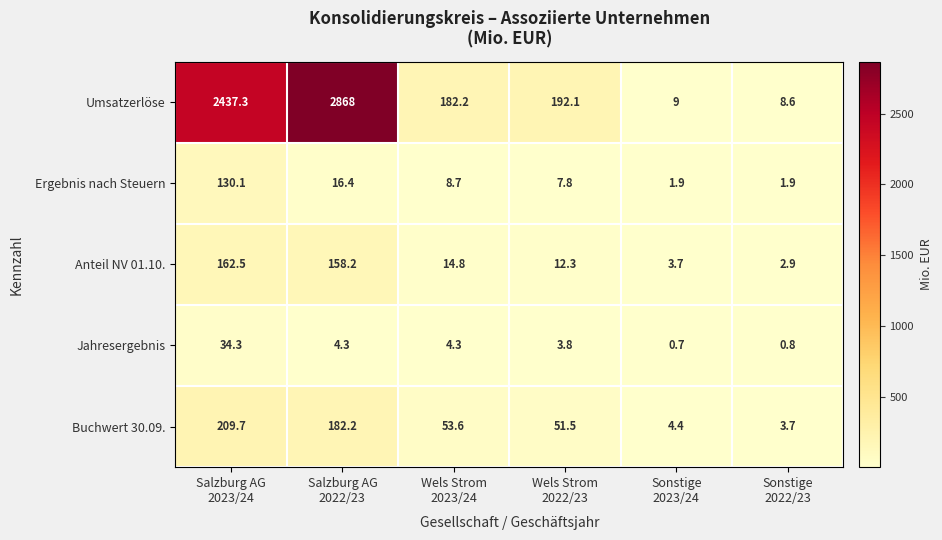

Which series has the largest range (max minus min)?

Umsatzerlöse